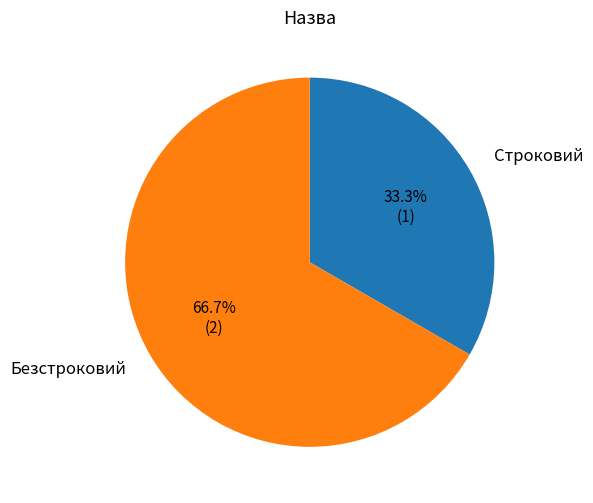

What percentage do Строковий and Безстроковий together represent?

100.0%